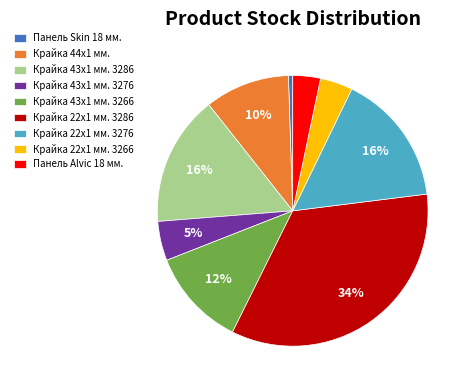

Is there a majority slice in this chart?

No